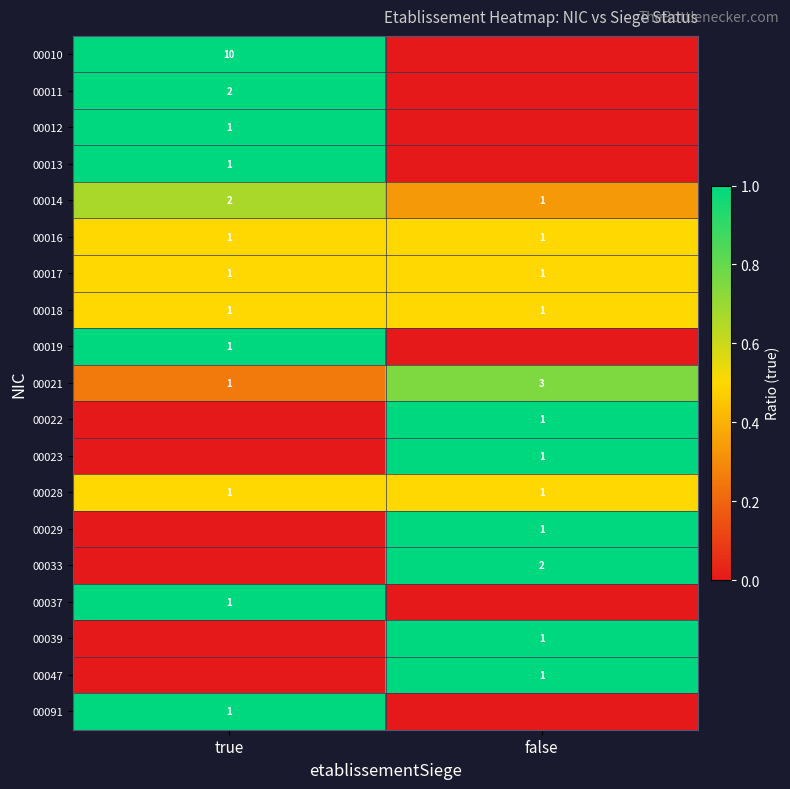

Count the number of data series in this chart.

19